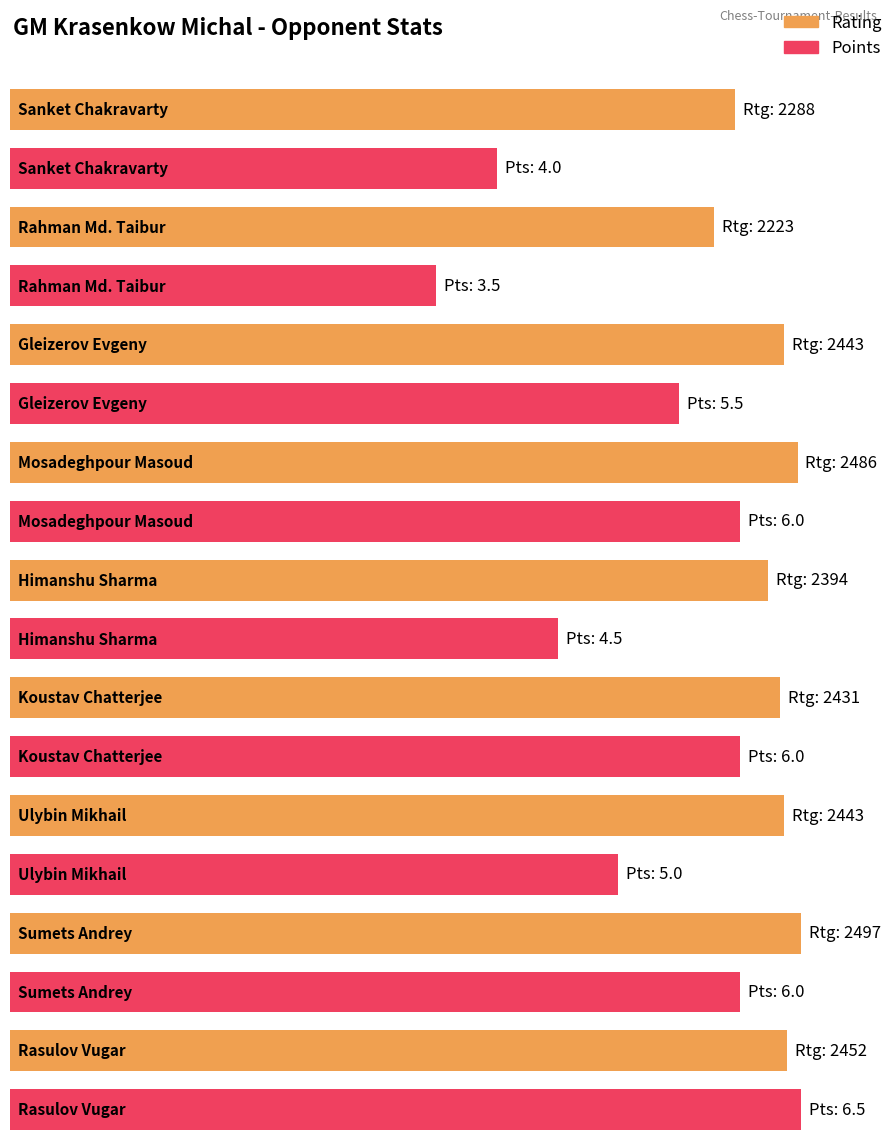

What is the label of the 8th bar from the right?

Rahman Md. Taibur